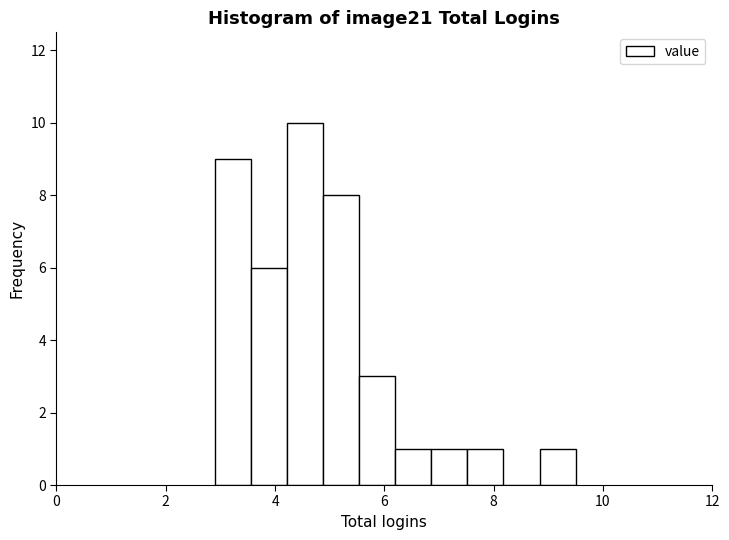

Read against the x-axis, roughly where is the centre of the tallest bar?

4.6